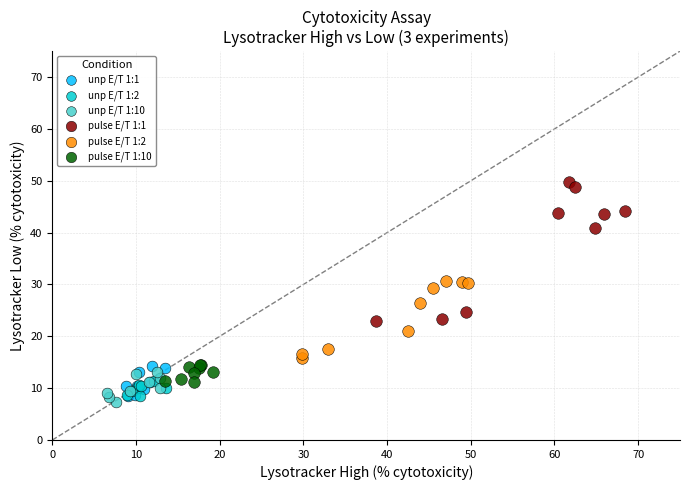

Which series reaches the minimum Y coordinate?

unp E/T 1:10